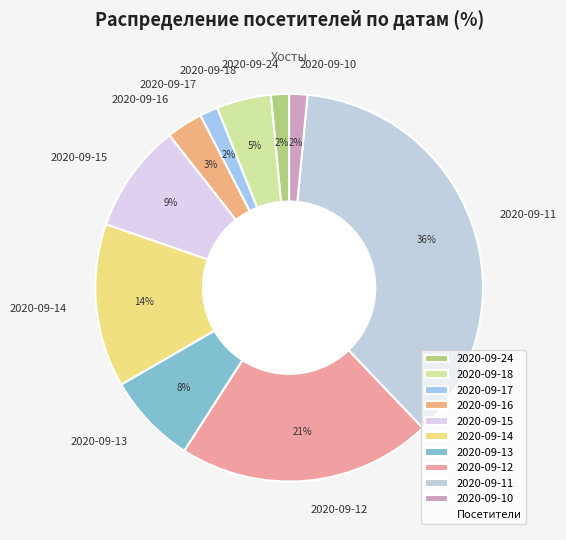

Between 2020-09-24 and 2020-09-18, which is larger?

2020-09-18